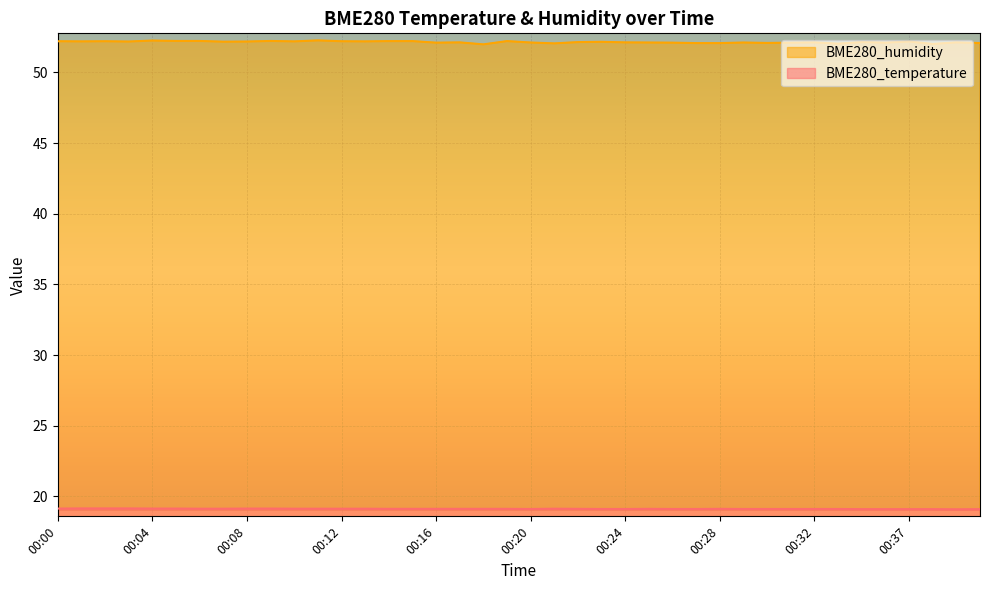

What is the maximum value for BME280_humidity?

52.3